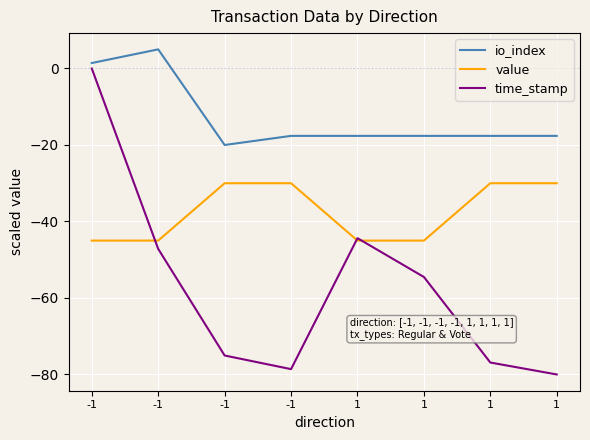

Does the chart display data point markers on the line(s)?

No